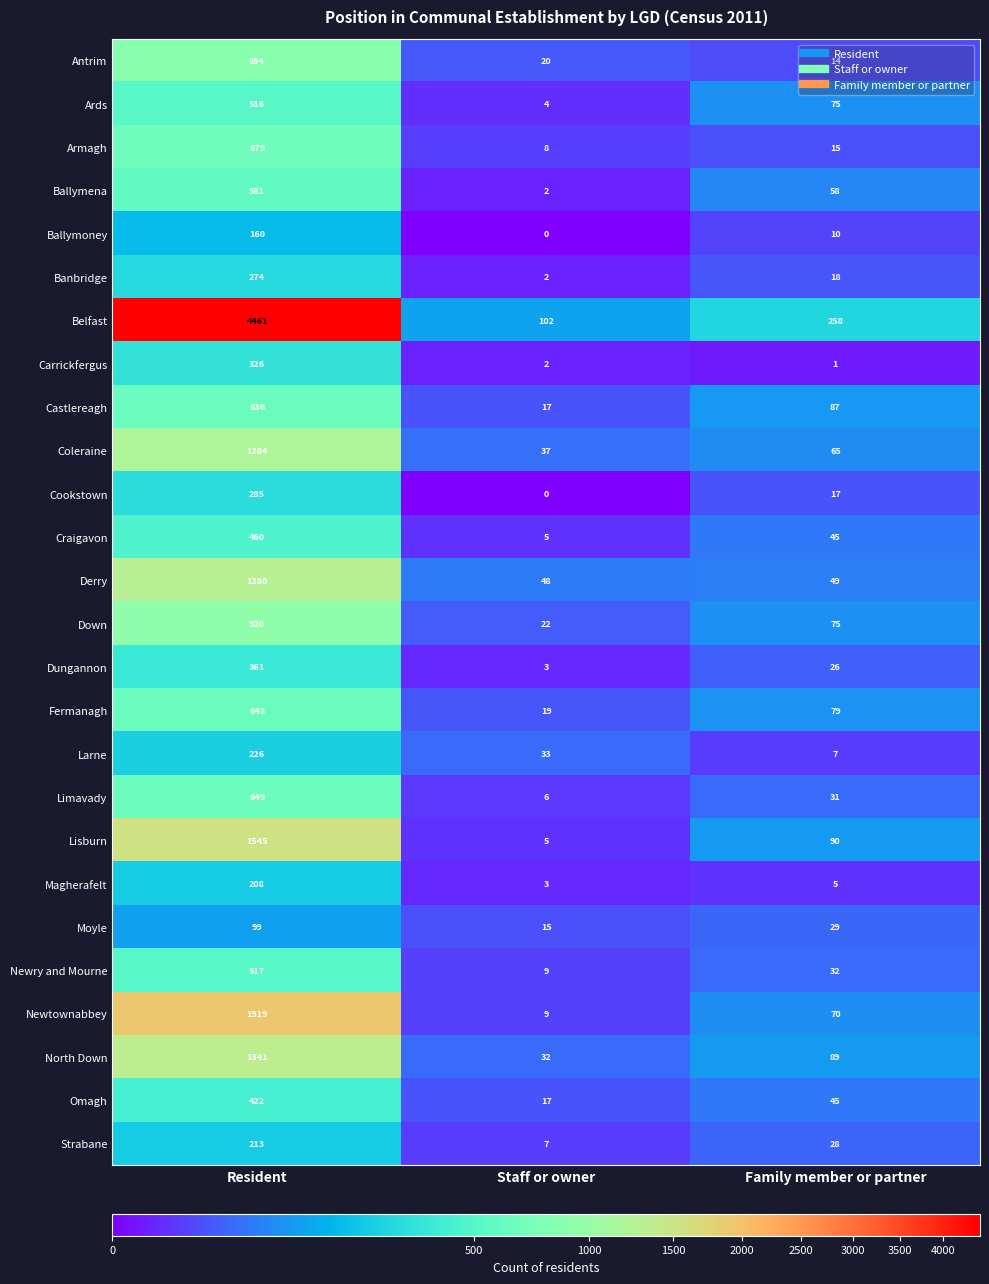

How many data points does each series have?

3